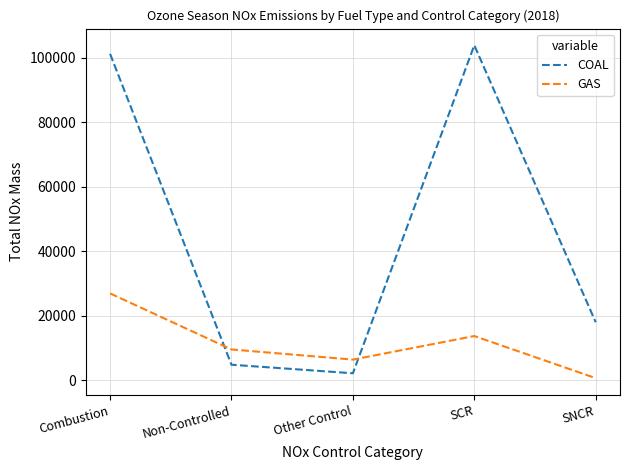

What is the greatest value displayed?

103856.2